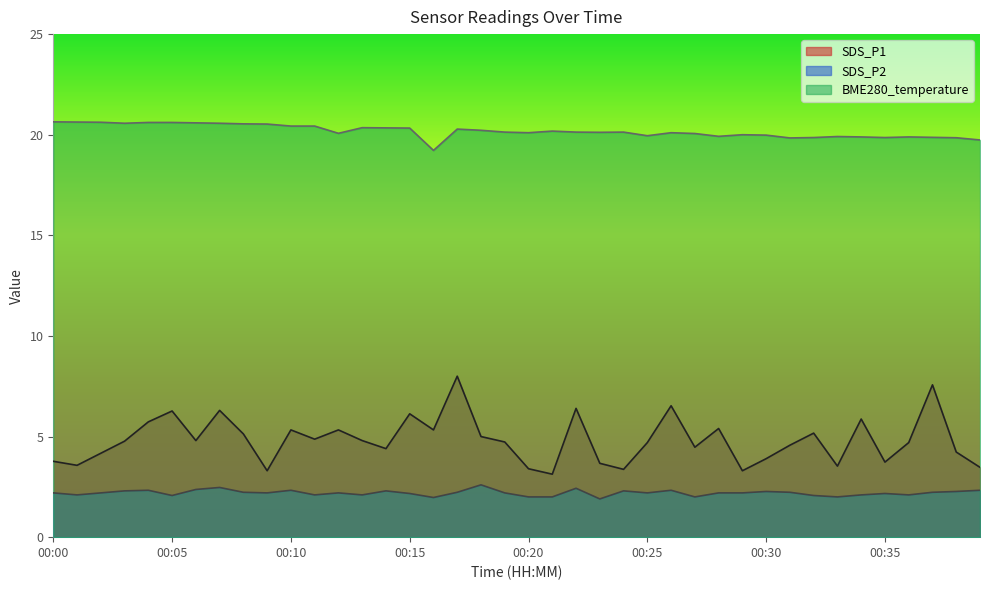

Which has a higher value, 00:16 or 00:33?

00:16